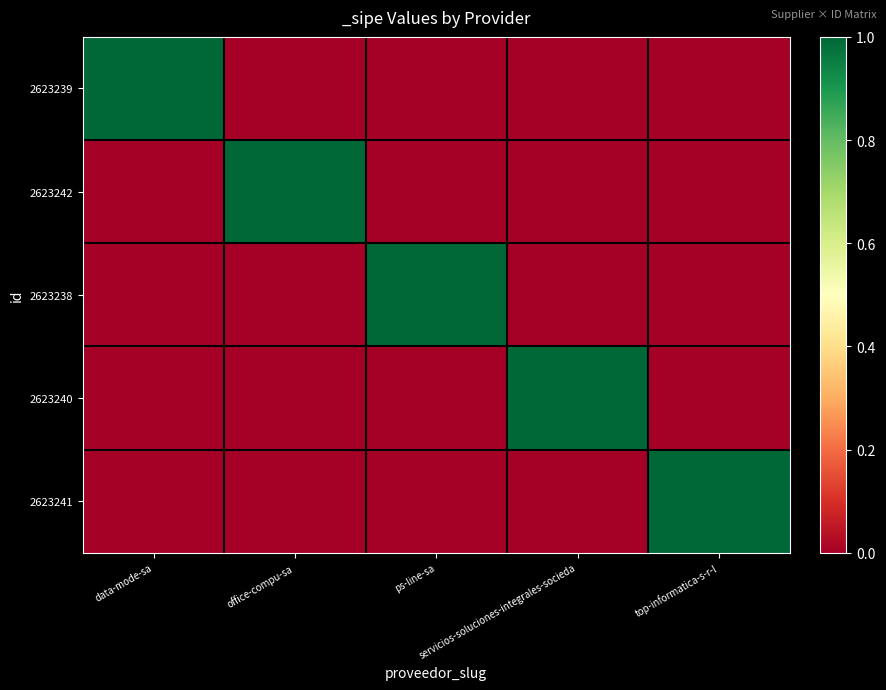

How many series are shown in this chart?

5